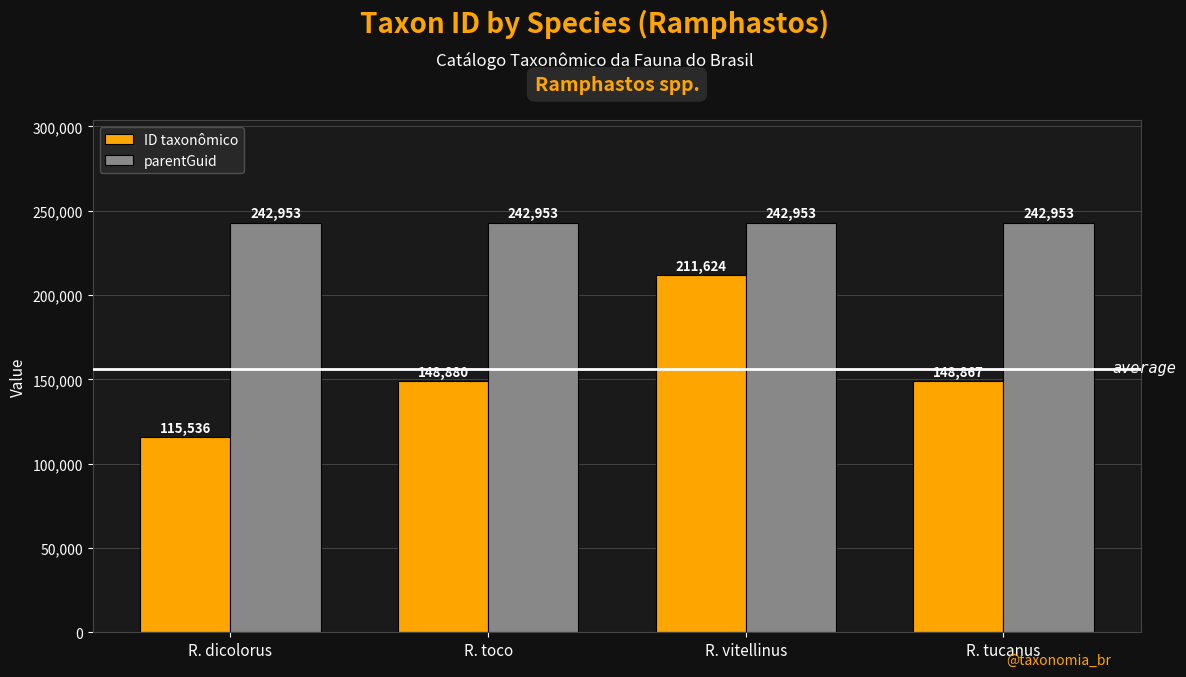

Reading right to left, what are all the values shown in this chart?

ID taxonômico: R. tucanus=148867	R. vitellinus=211624	R. toco=148880	R. dicolorus=115536
parentGuid: R. tucanus=242953	R. vitellinus=242953	R. toco=242953	R. dicolorus=242953